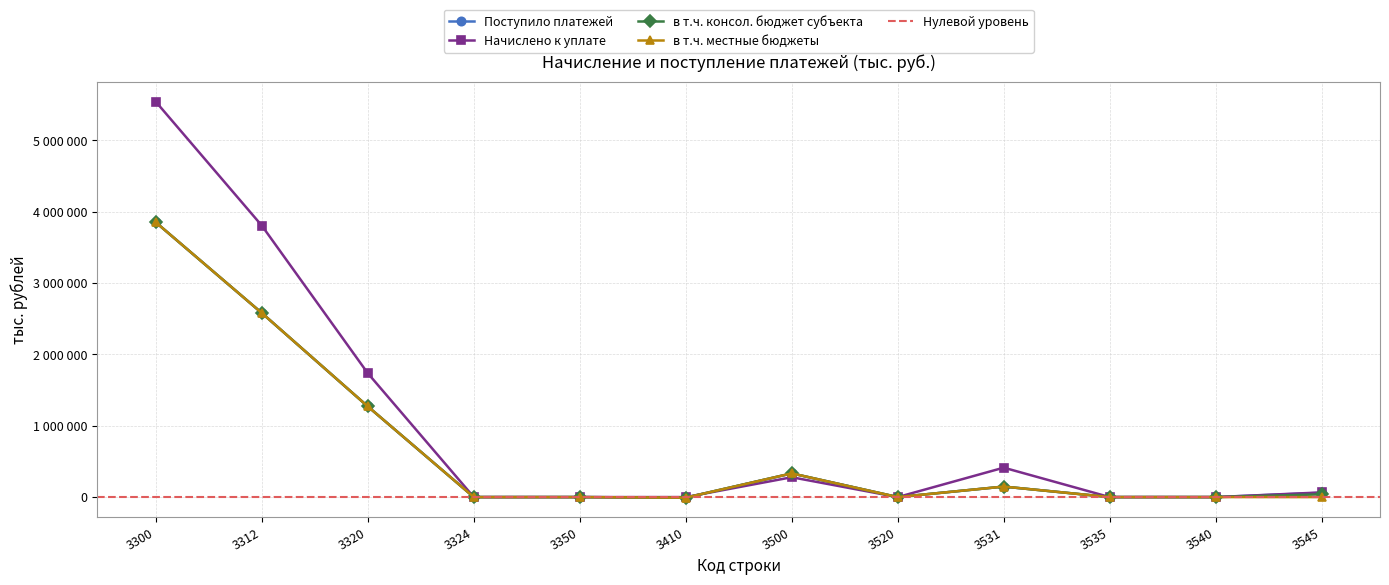

How many series are shown in this chart?

4